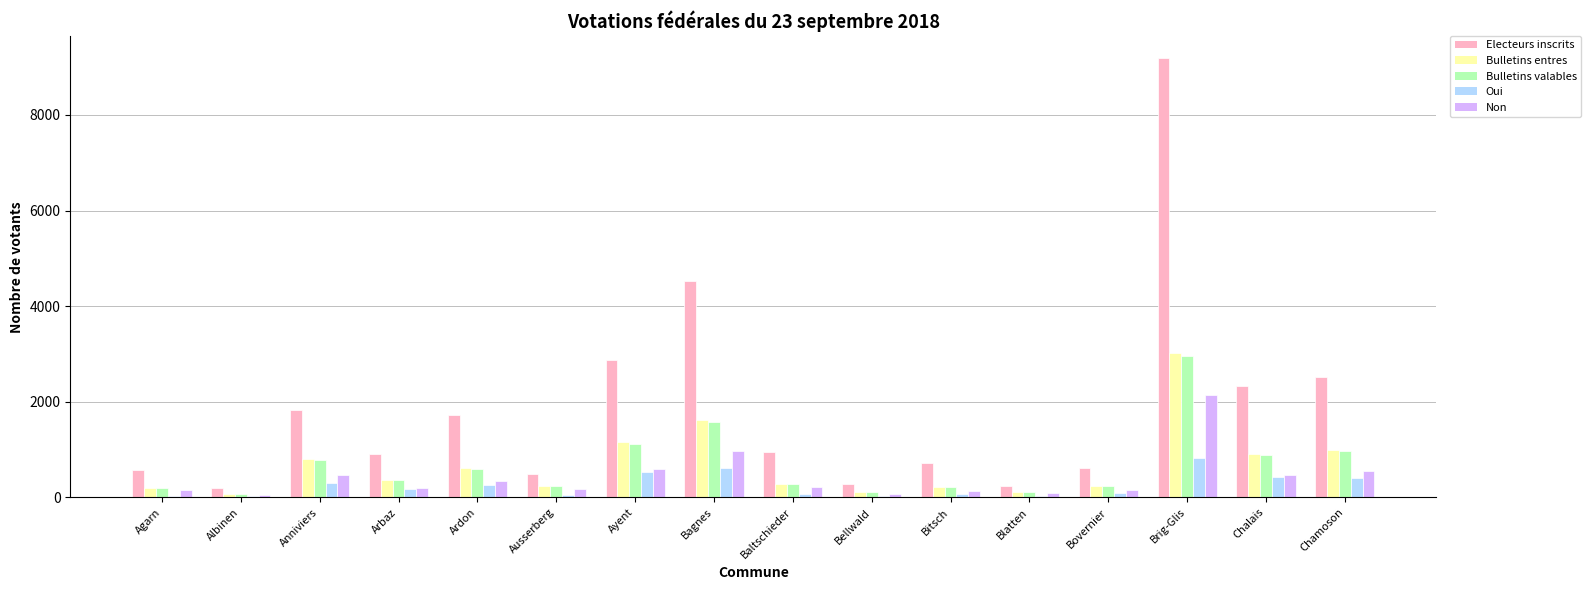

Is it true that Oui equals 64 at Bitsch?

True